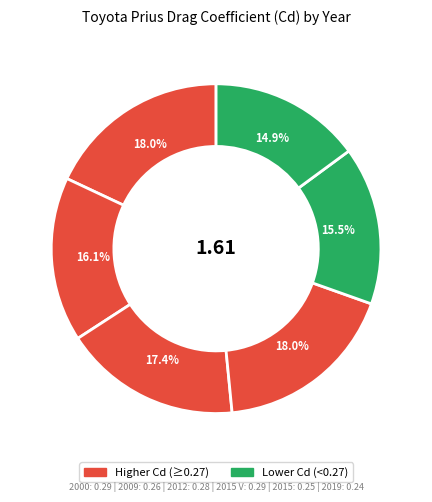

Count the number of slices in the pie.

6